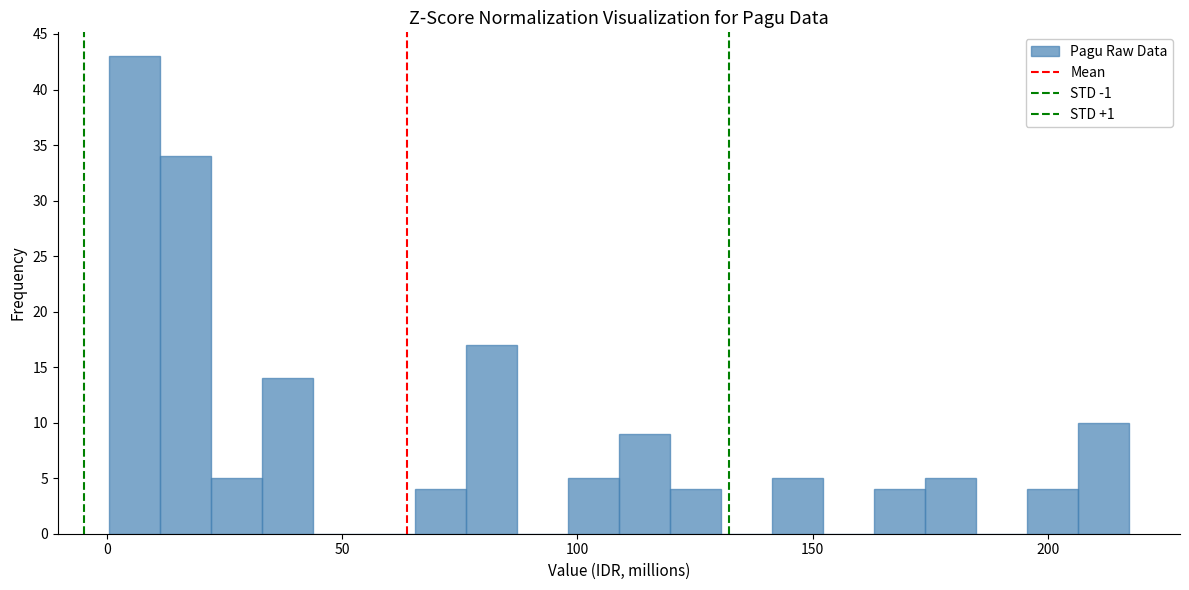

Read against the x-axis, roughly where is the centre of the tallest bar?

5